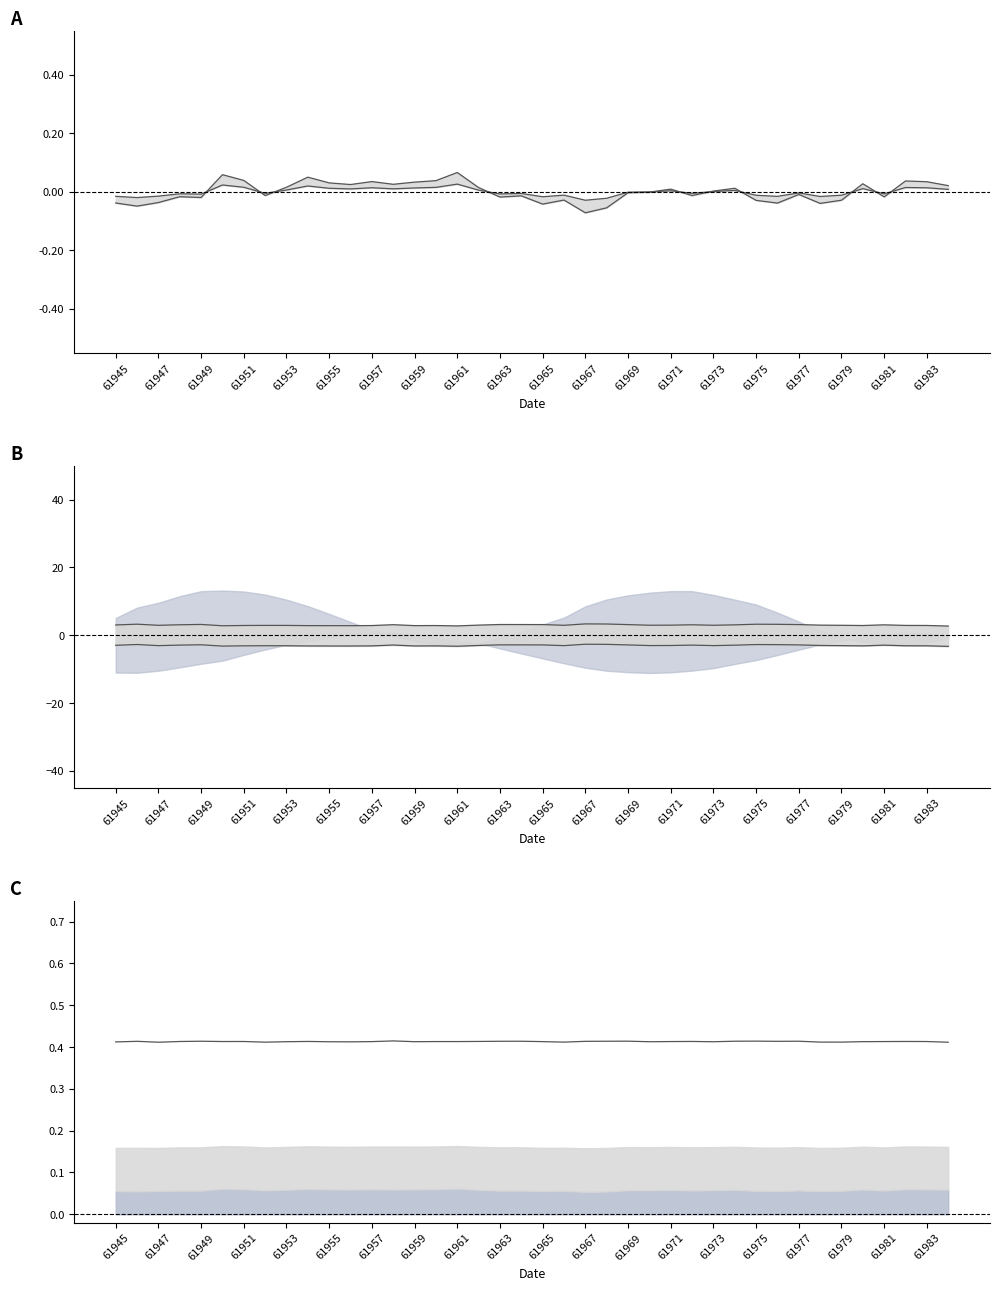

What is the difference between the lower center values at 25 and 37?

0.1